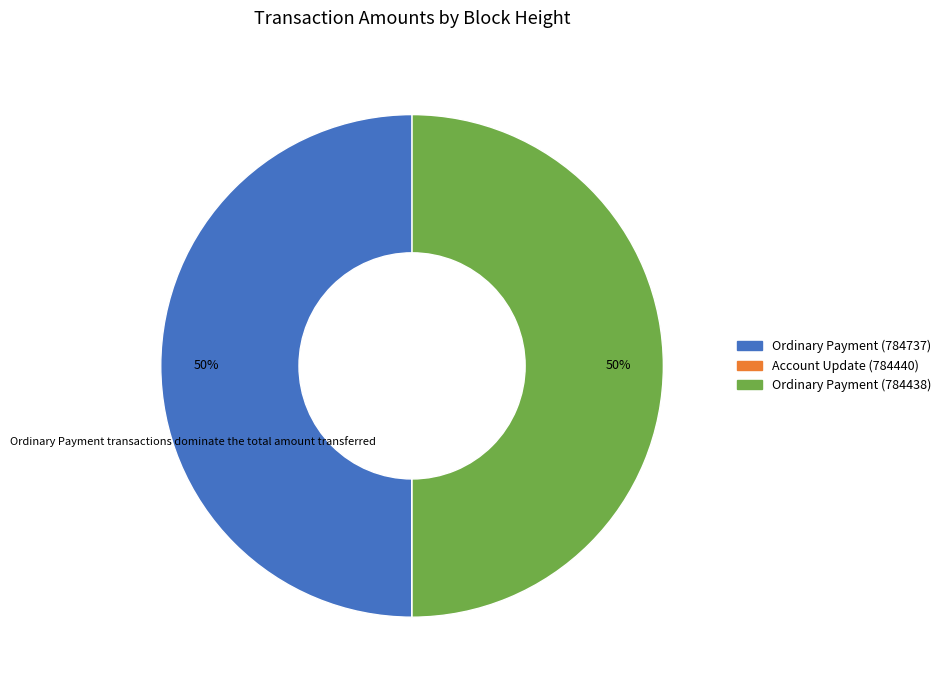

What is the ratio of the value at Ordinary Payment (784737) to the value at Ordinary Payment (784438)?

1.0